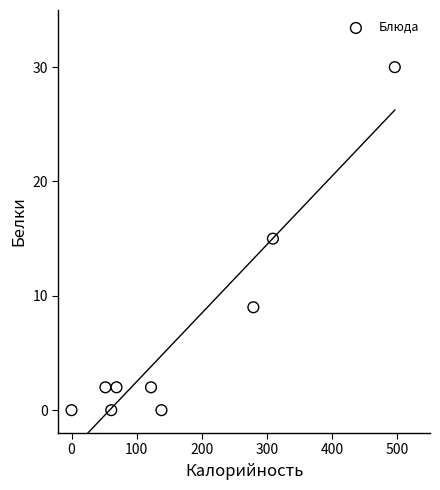

What is the average X value?

170